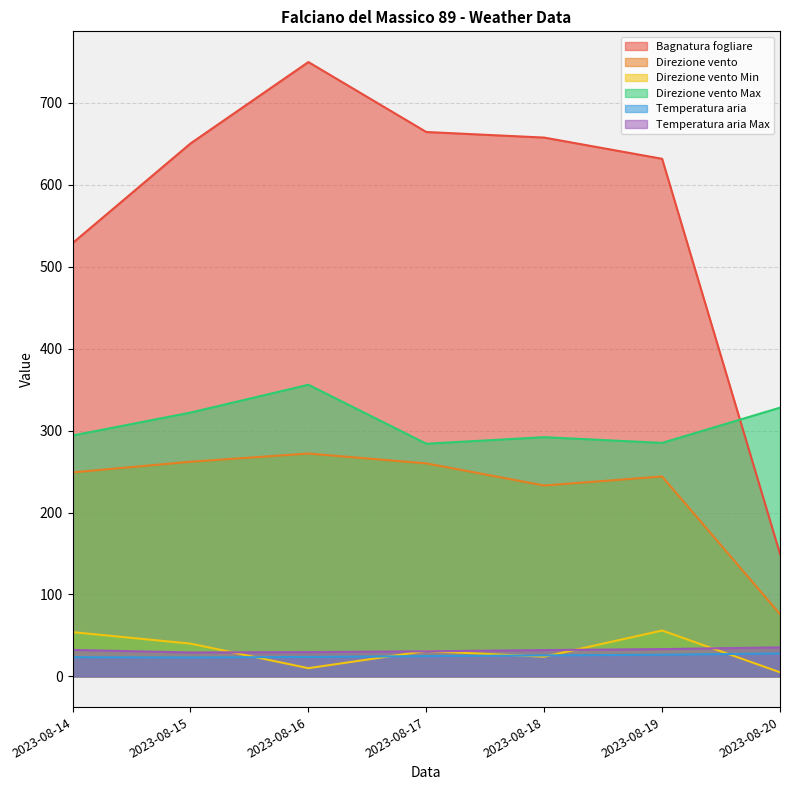

Reading left to right, what are all the values shown in this chart?

Bagnatura fogliare: 528.9	650.5	749.9	664.5	657.7	631.8	149.5
Direzione vento: 249.0	262.0	272.0	260.0	233.0	244.0	76.0
Direzione vento Min: 54.0	40.0	10.0	31.0	24.0	56.0	5.0
Direzione vento Max: 294.0	322.0	356.0	284.0	292.0	285.0	328.0
Temperatura aria: 23.4	23.1	23.7	24.7	25.6	26.4	28.0
Temperatura aria Max: 32.3	29.2	29.6	30.6	32.1	33.3	35.4